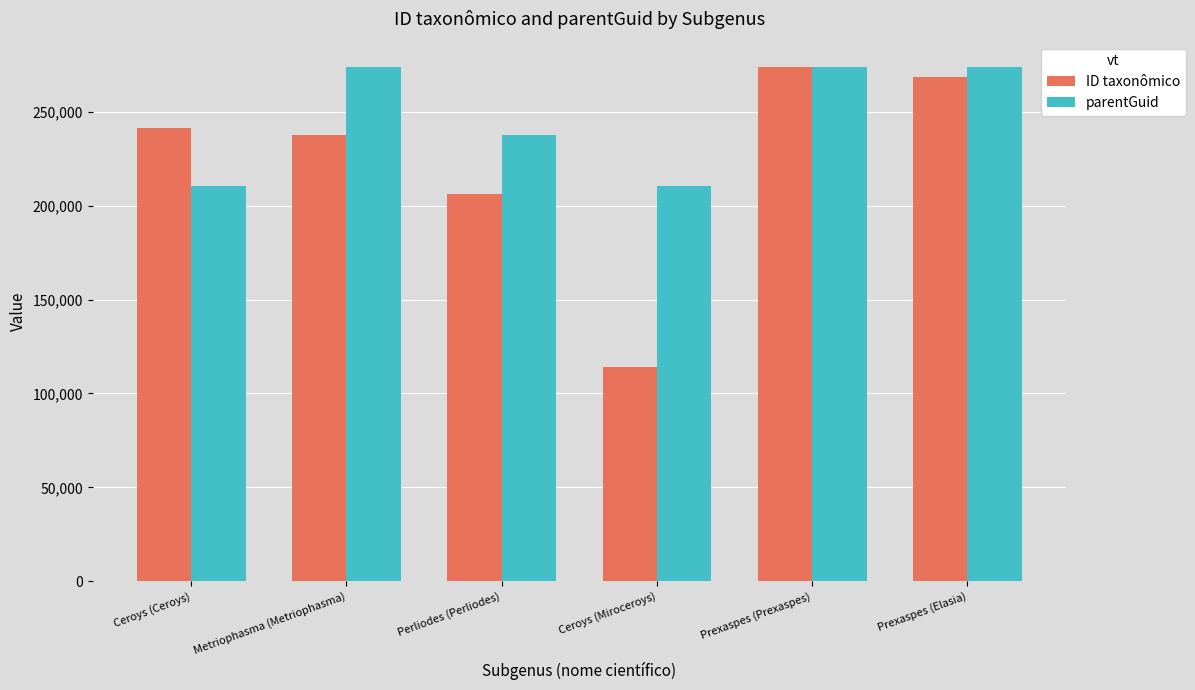

What is the sum of all ID taxonômico values?

1341678